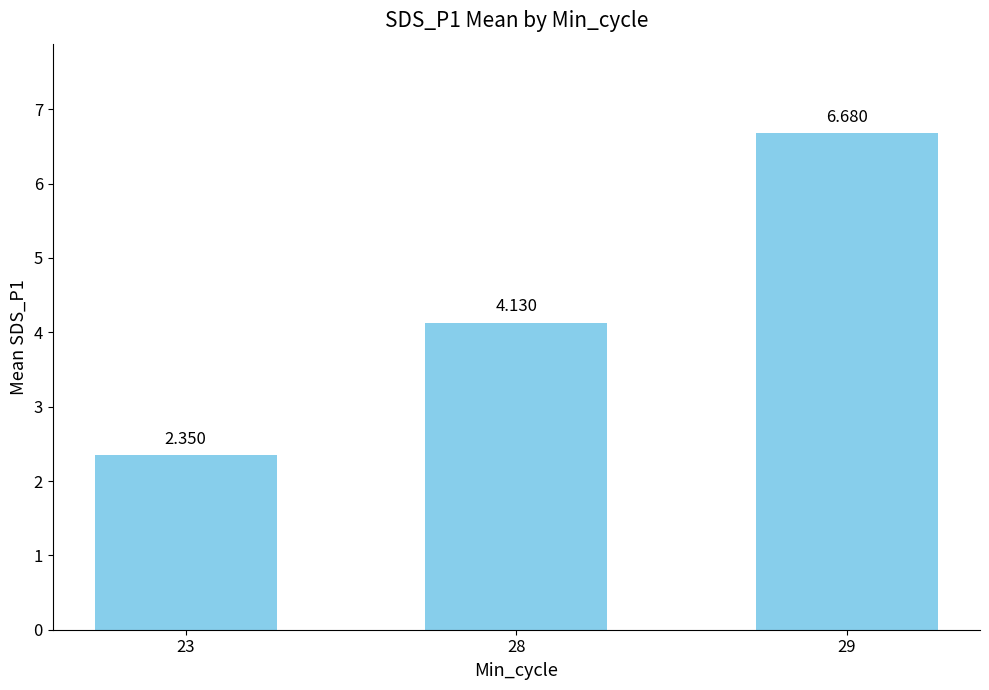

Which category has the lowest value across all series?

23